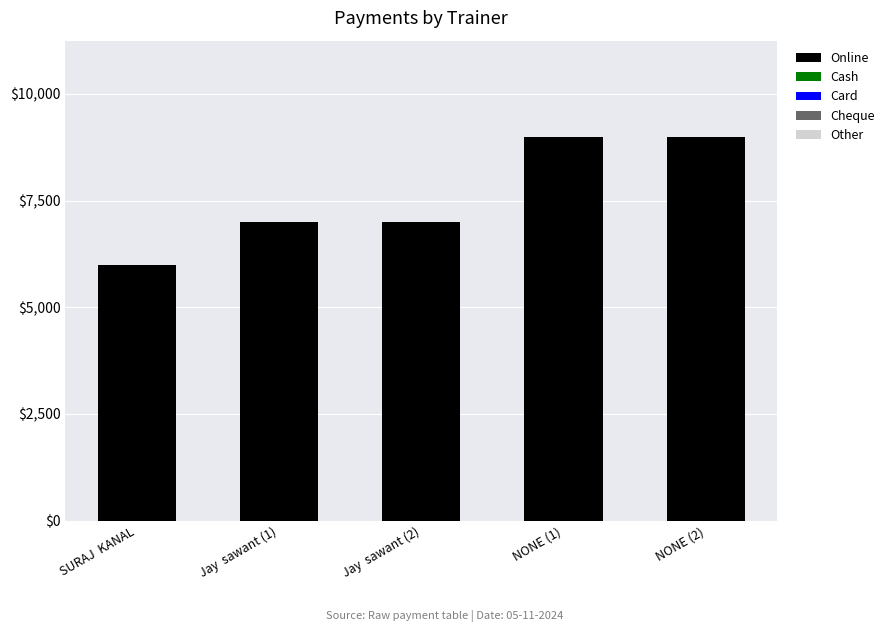

Read the value at NONE (2), to the nearest 50.

9000